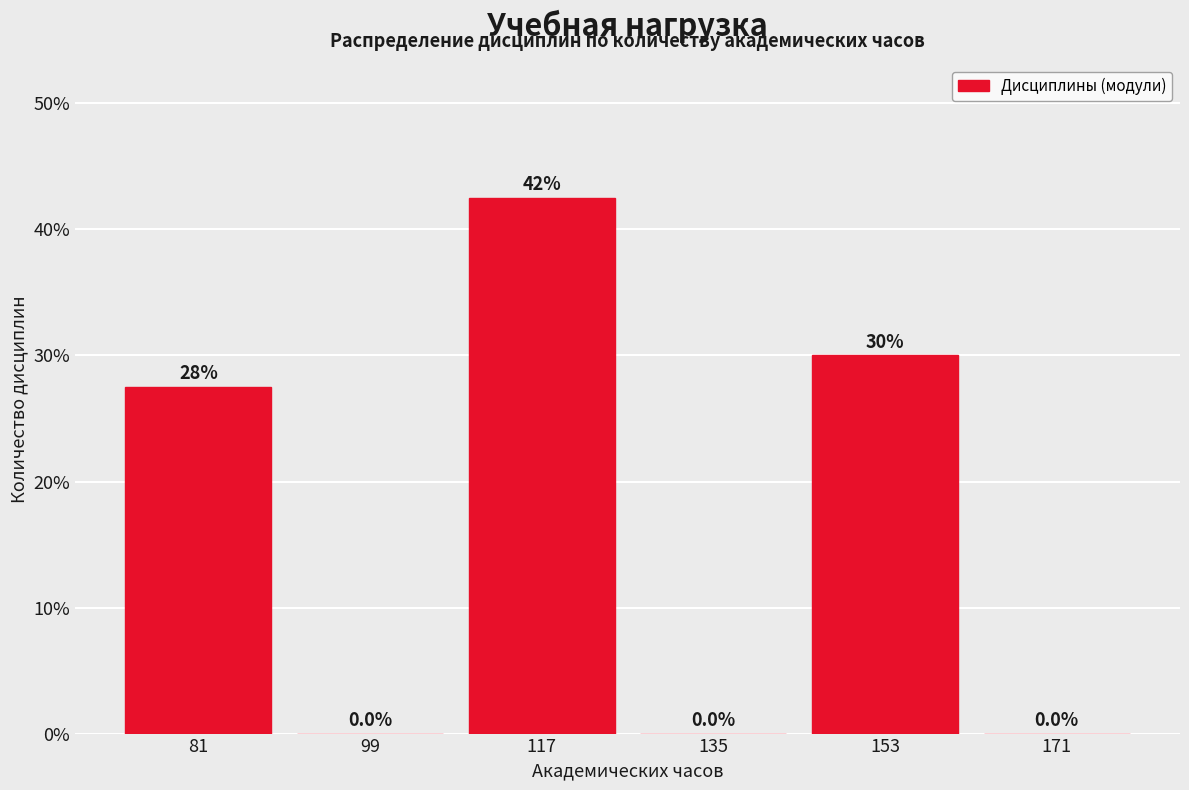

Over which range of the x-axis is the bar tallest?

108 to 126